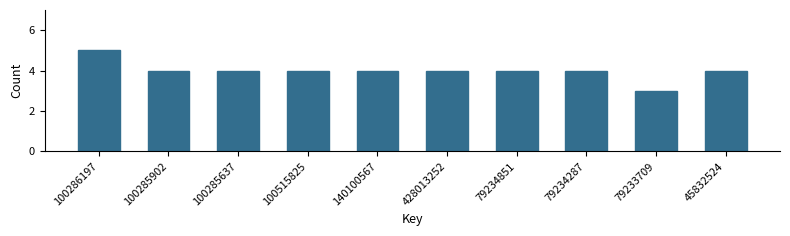

Reading right to left, transcribe all the data shown in this chart.

45832524=4	79233709=3	79234287=4	79234851=4	428013252=4	140100567=4	100515825=4	100285637=4	100285902=4	100286197=5